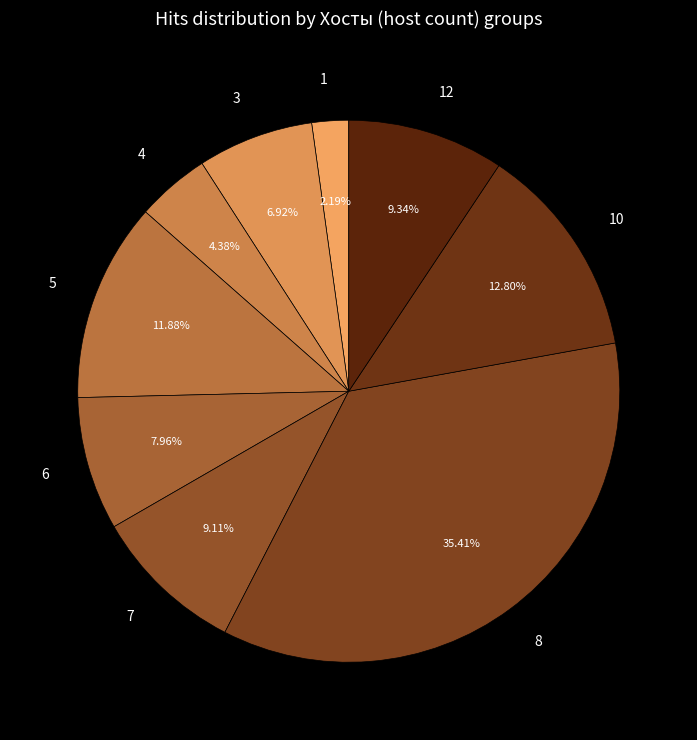

Which has a higher value, 3 or 5?

5